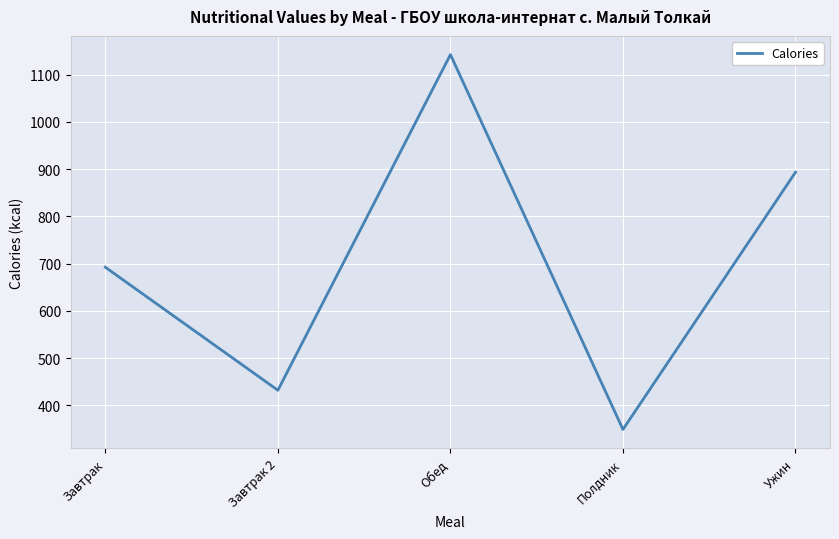

Rank the categories by value from lowest to highest.

Полдник, Завтрак 2, Завтрак, Ужин, Обед